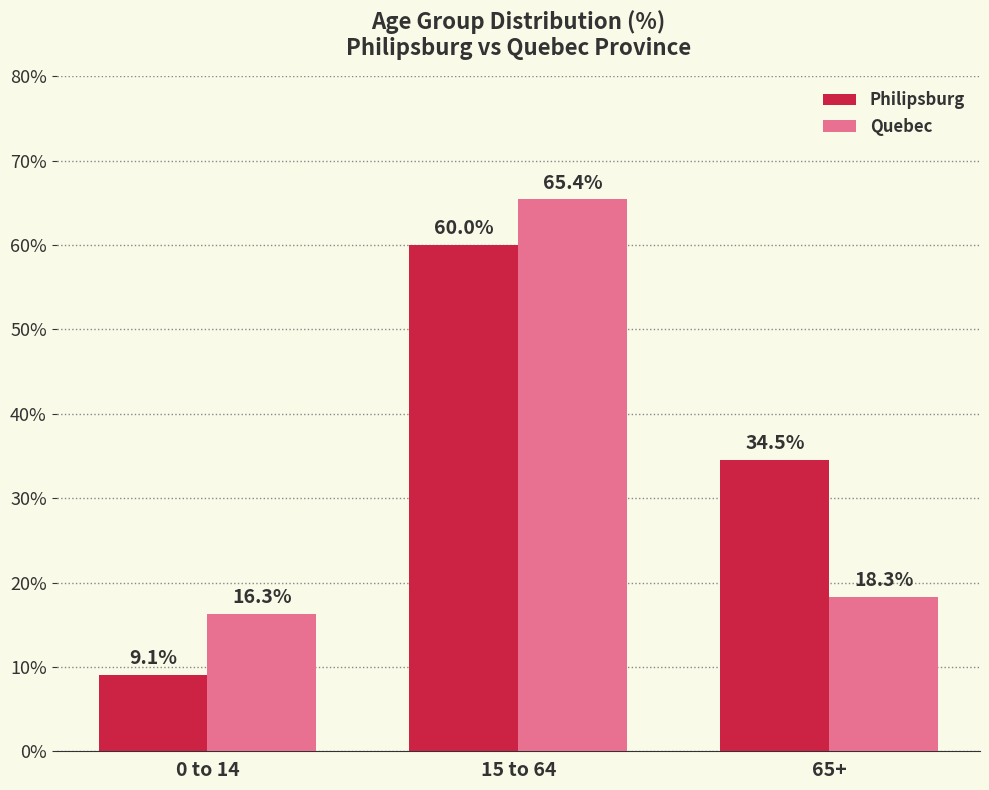

The value of Quebec at 0 to 14 is 16.3. True or false?

True